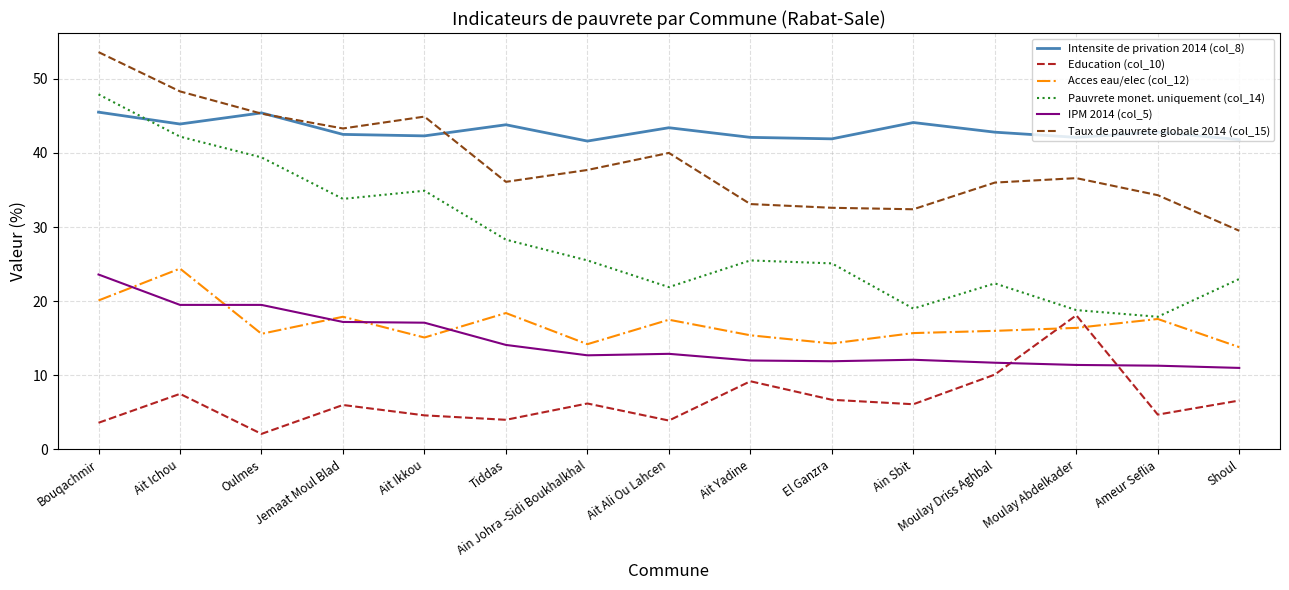

True or false: Education (col_10) has a value of 7.1 at Tiddas.

False